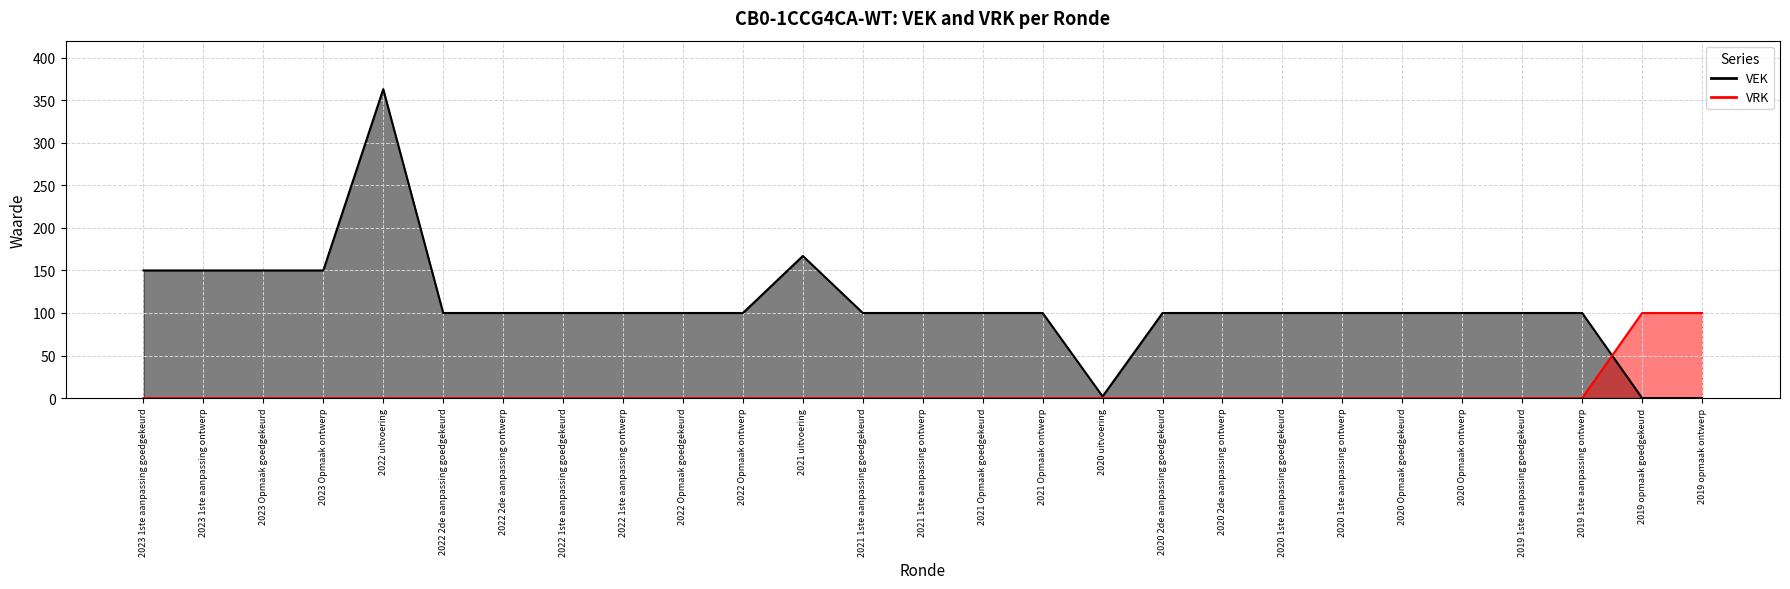

How many lines are shown in the chart?

2